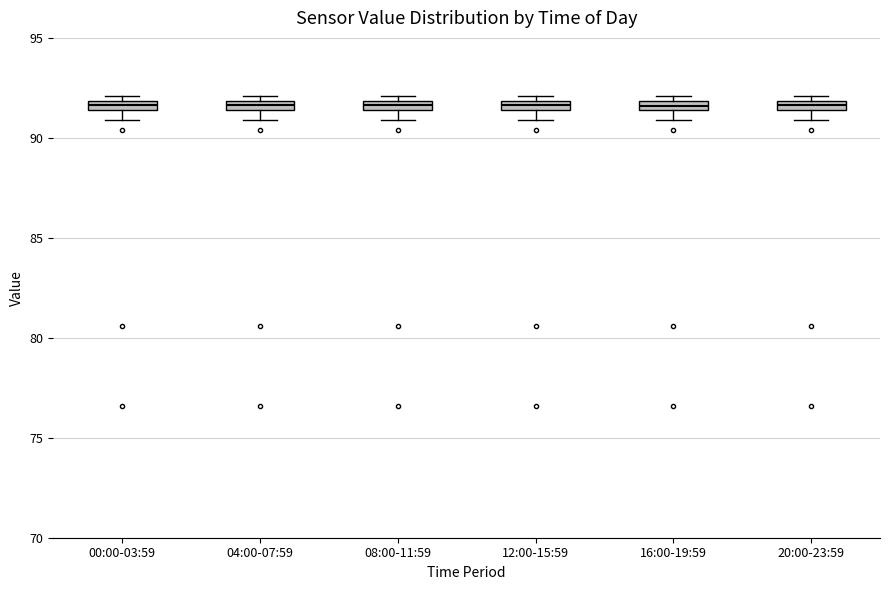

Where is the lower edge of the box for 16:00-19:59 on the y-axis? The values are not printed on the chart, so give them approximately, as read against the axis.

91.5